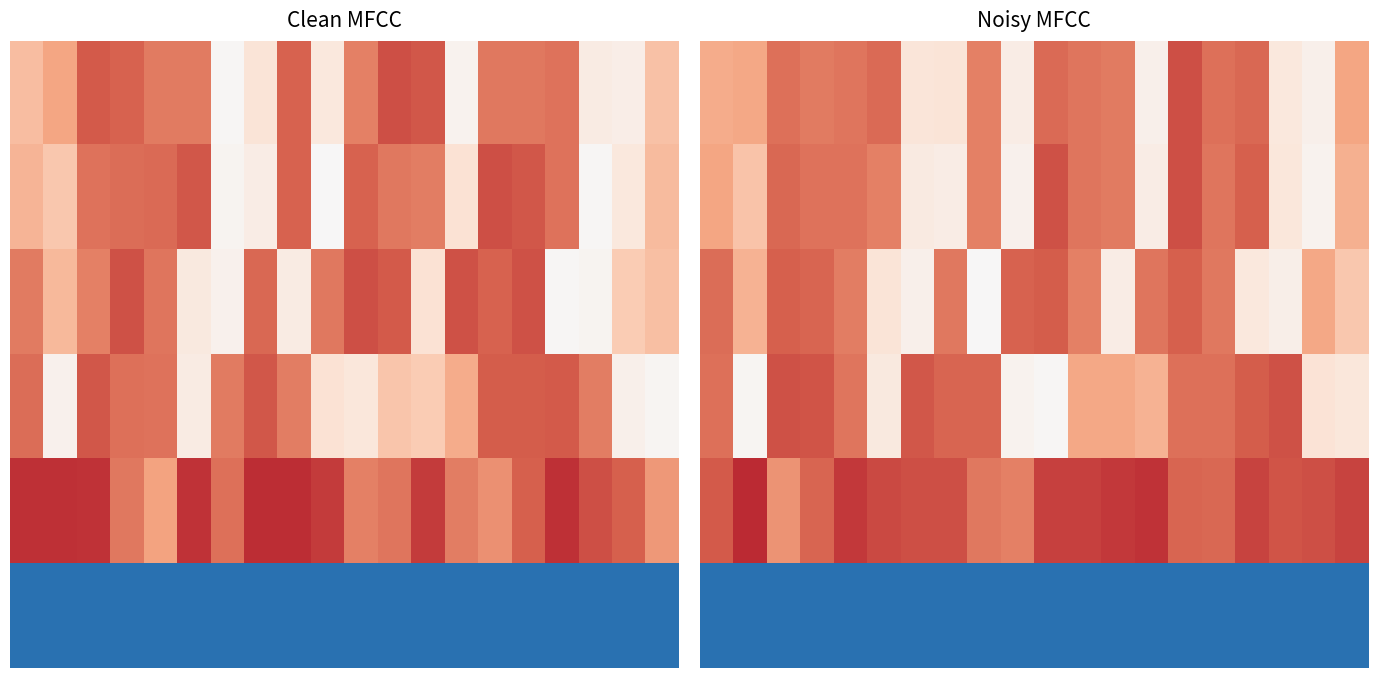

What is the difference between the highest and lowest values at 8?

2.7